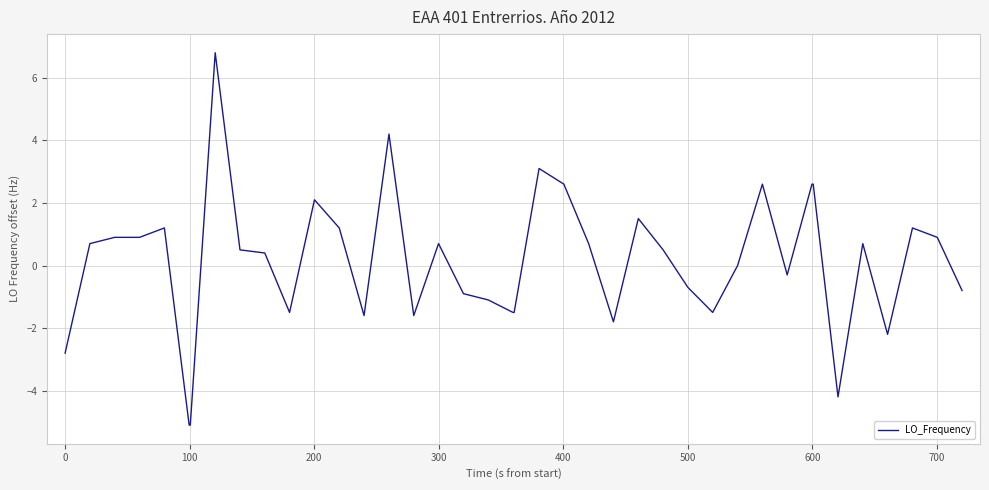

Count the number of categories in the chart.

40